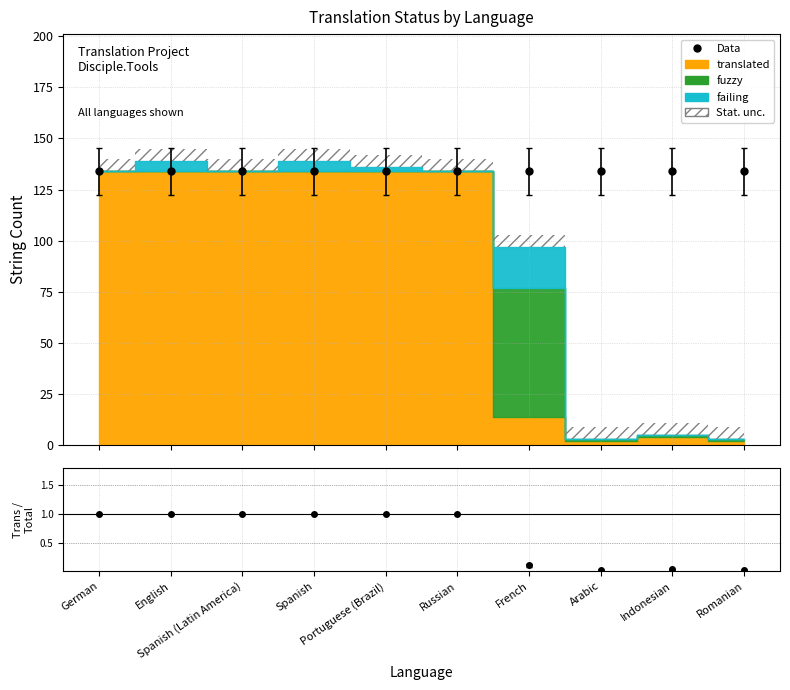

At which label does total reach its peak?

German